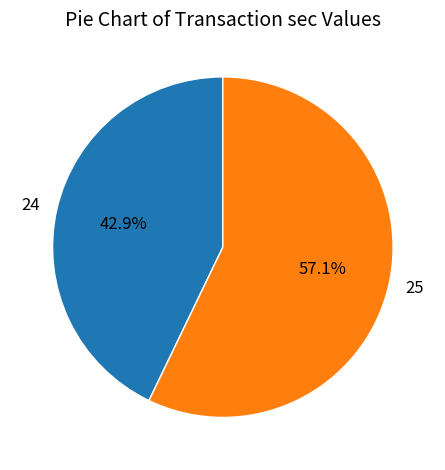

Which slice represents more than half of the pie?

25